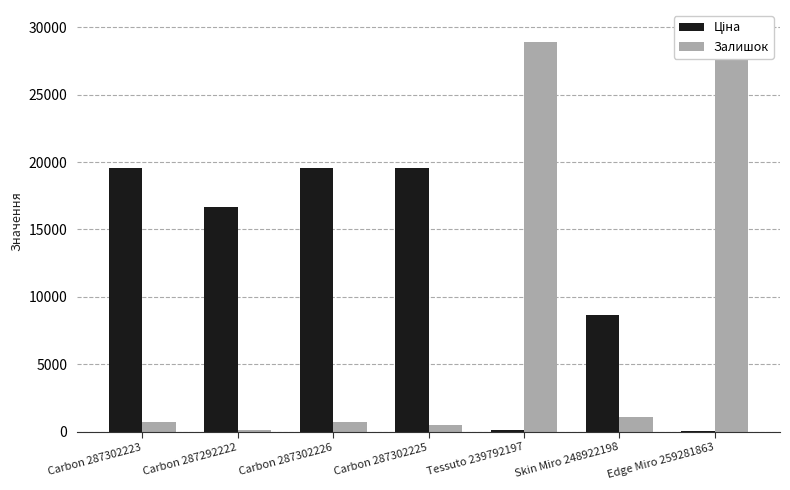

Count the number of categories in the chart.

7